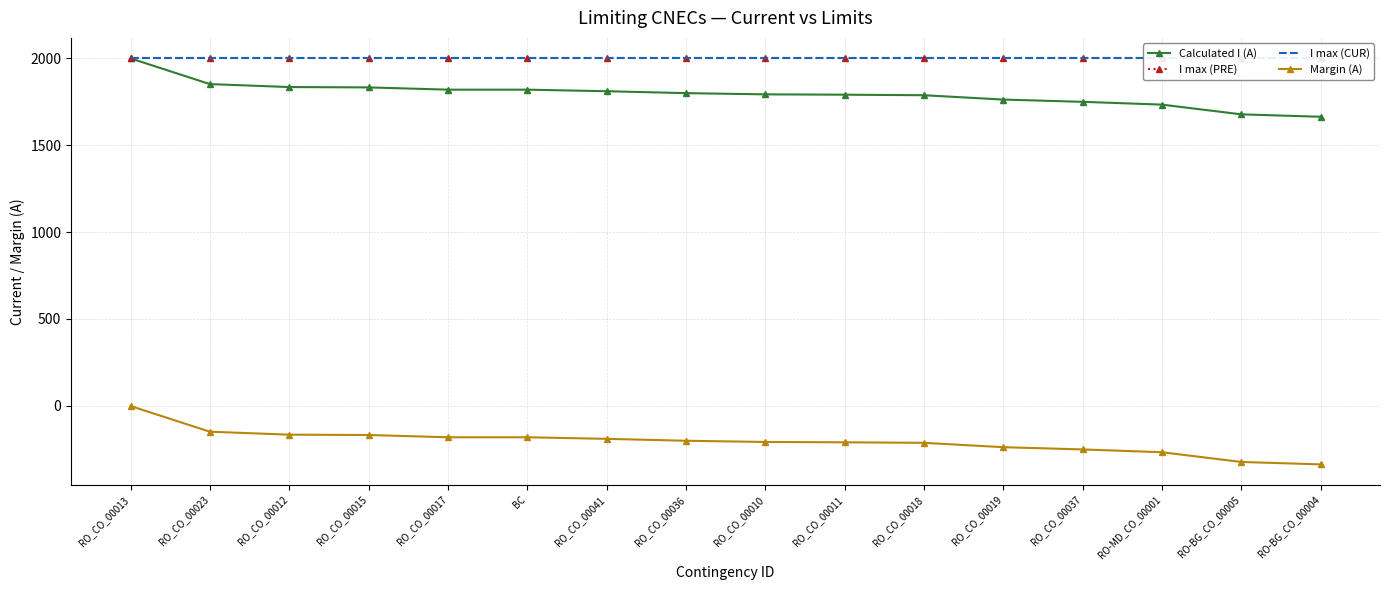

Between RO_CO_00041 and RO-MD_CO_00001, which series saw the biggest shift?

Calculated I (A)